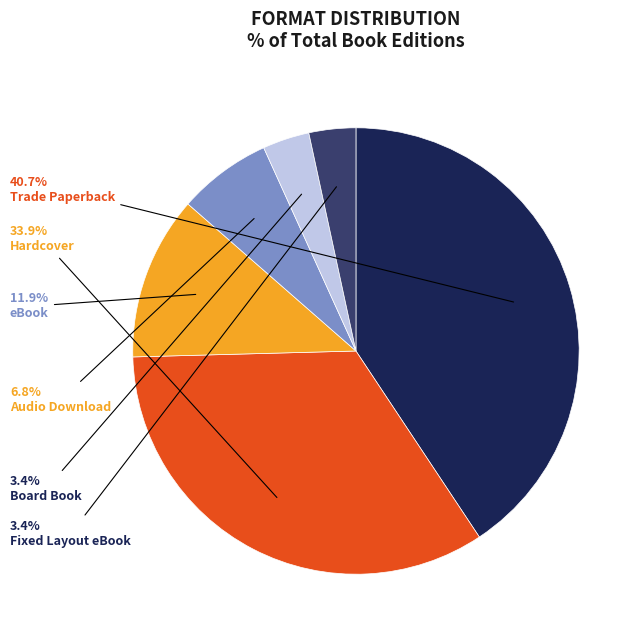

Count the number of slices in the pie.

6